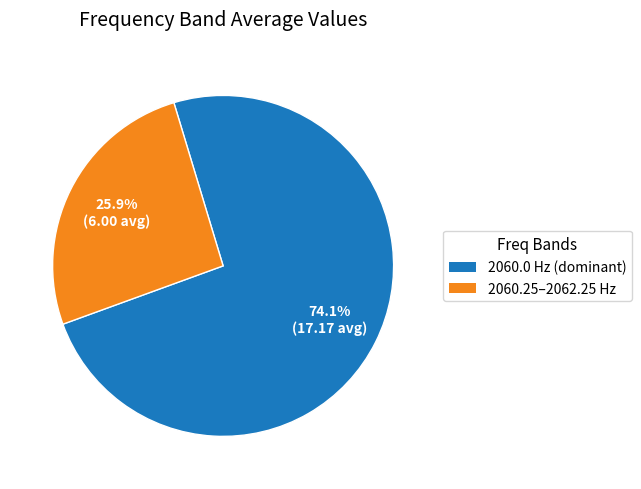

Approximately how many times larger is the value at 2060.25–2062.25 Hz compared to 2060.0 Hz (dominant)?

0.3